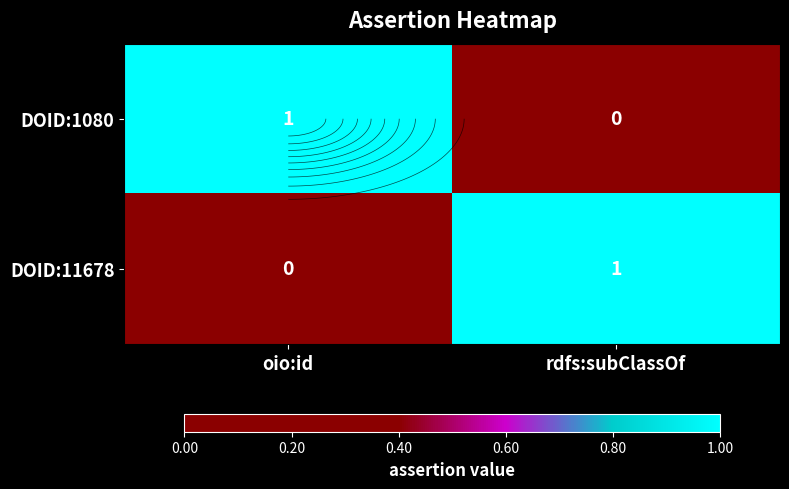

At how many categories does at least one series exceed 0?

2